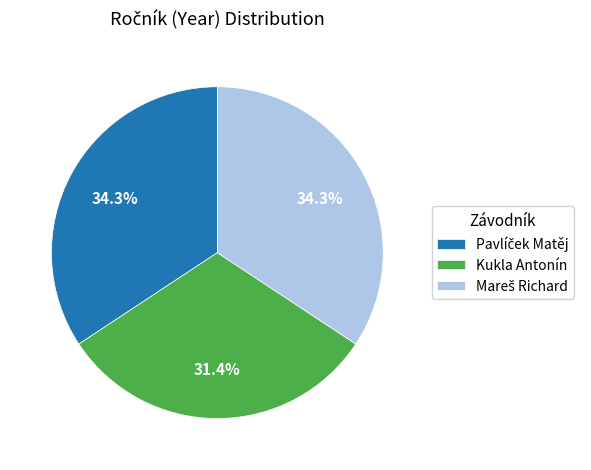

Which slice is the smallest?

Kukla Antonín